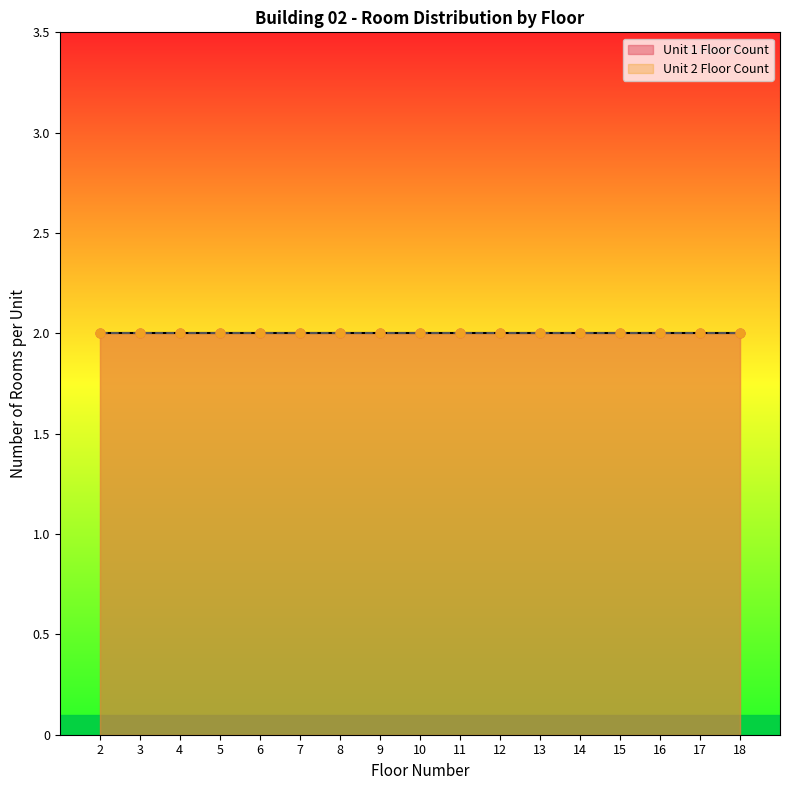

Which series reaches the maximum Y coordinate?

Unit 1 Floor Count